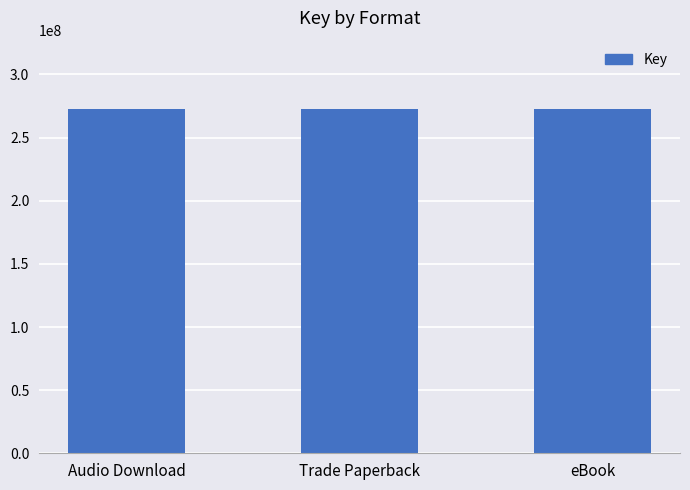

Are the bars horizontal?

No